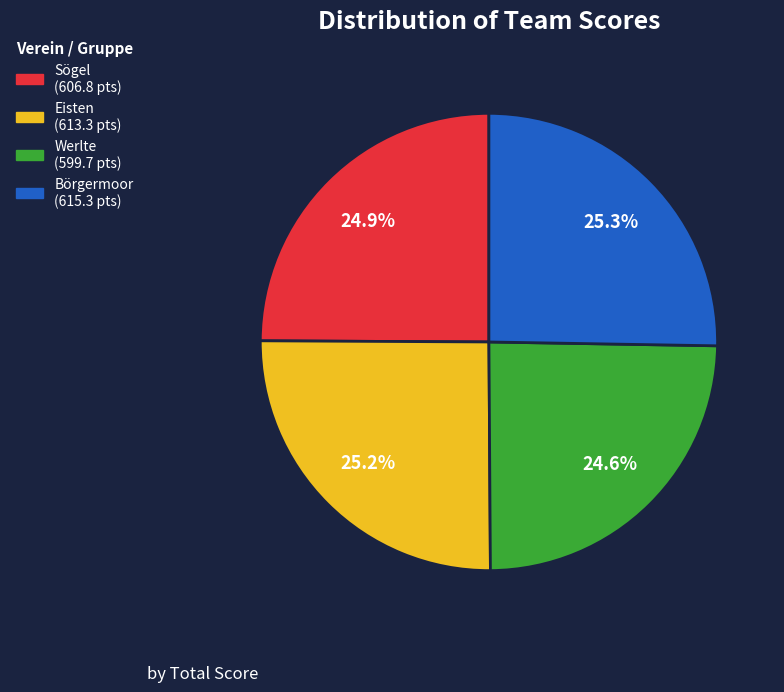

How many segments does this pie chart have?

4